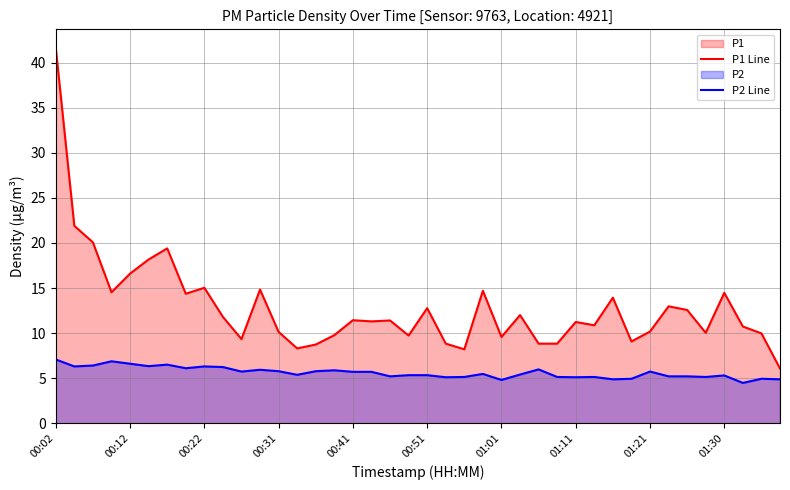

True or false: P1 Line and P2 Line intersect in this chart.

False